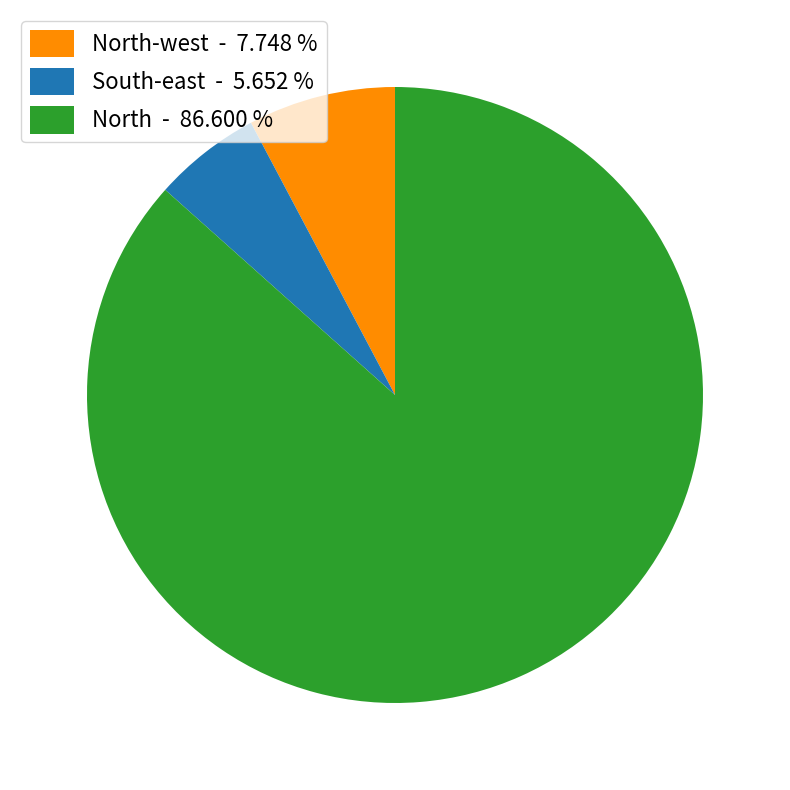

Is the sum of North-west - 7.748 % and South-east - 5.652 % greater than half?

No